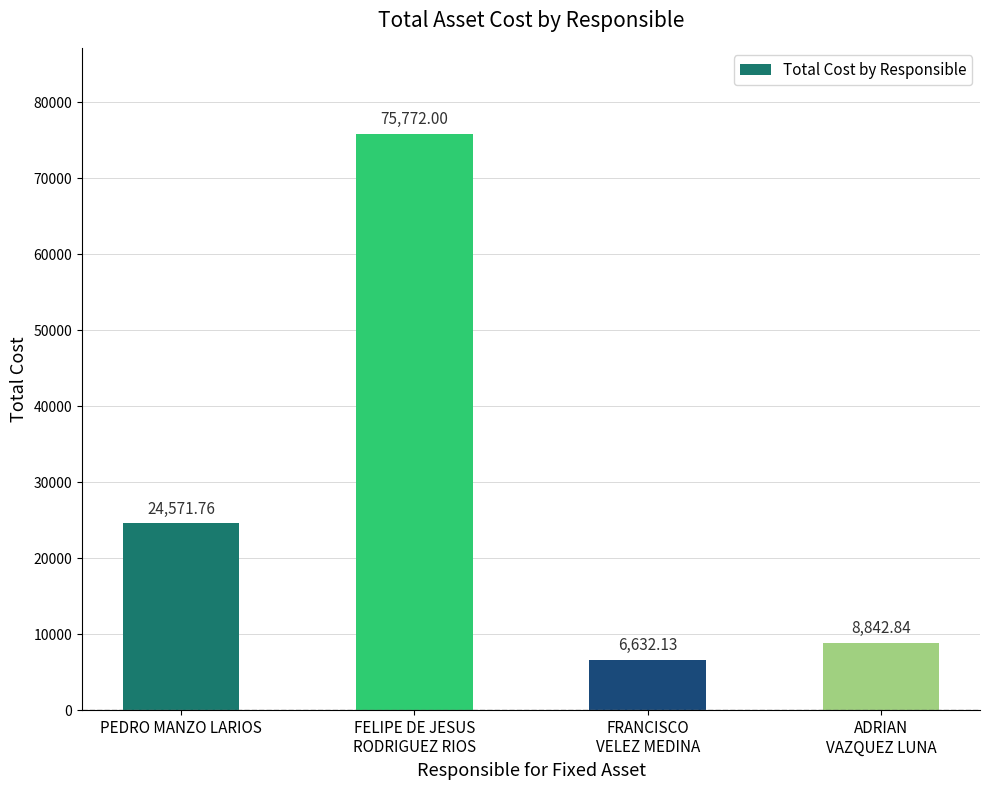

Reading right to left, list all the values displayed in this chart.

ADRIAN
VAZQUEZ LUNA=8842.8	FRANCISCO
VELEZ MEDINA=6632.1	FELIPE DE JESUS
RODRIGUEZ RIOS=75772.0	PEDRO MANZO LARIOS=24571.8